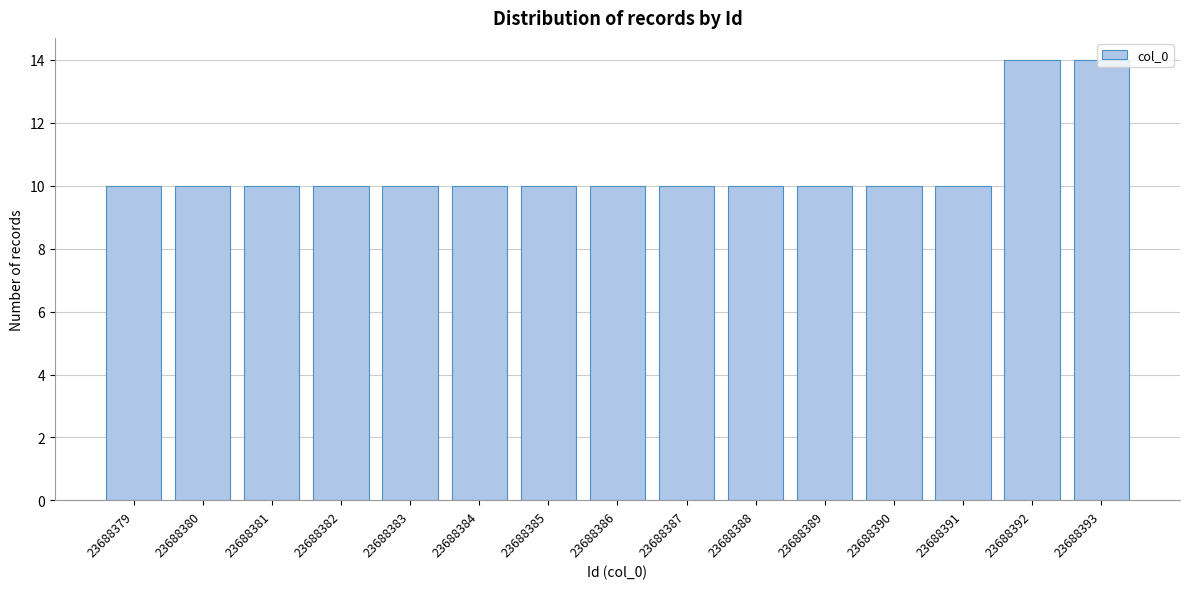

What is the sum of the values at 23688380 and 23688393?

24